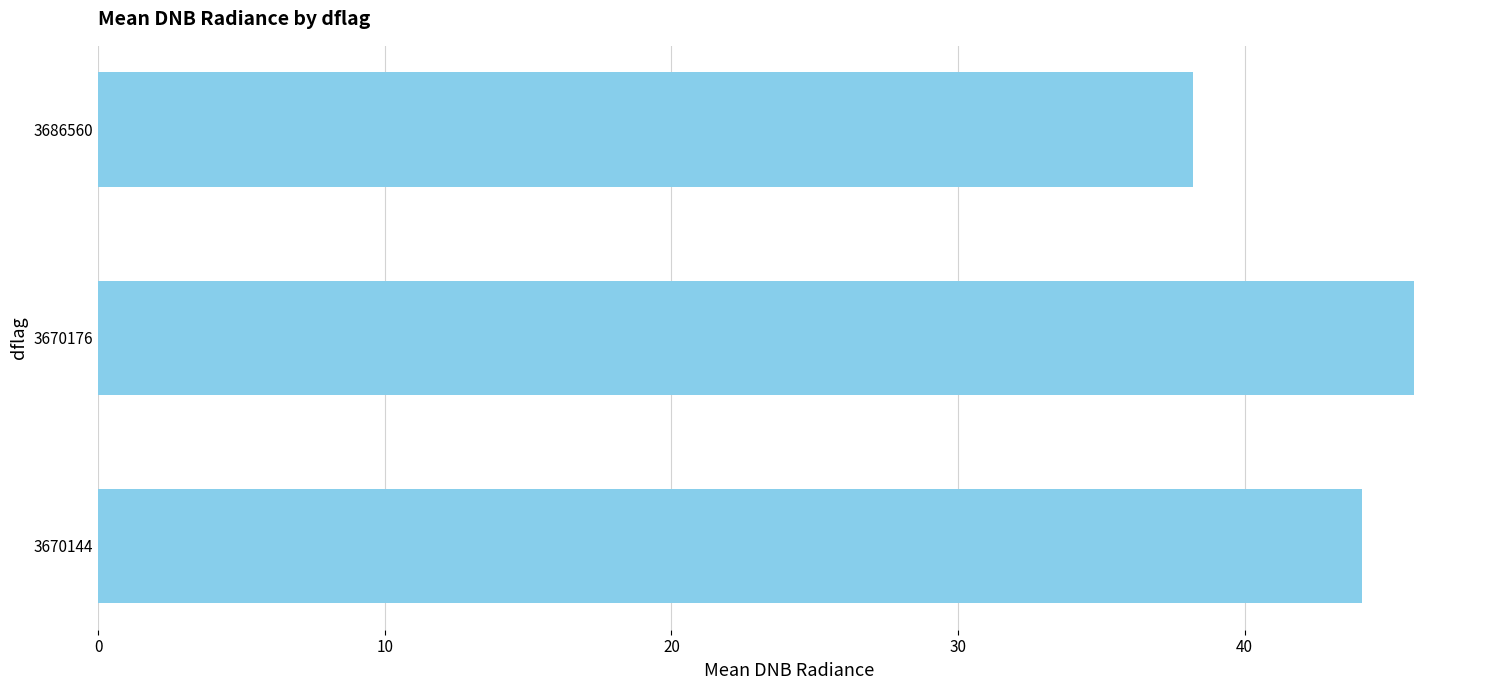

Reading bottom to top, transcribe all the data shown in this chart.

44.1	45.9	38.2